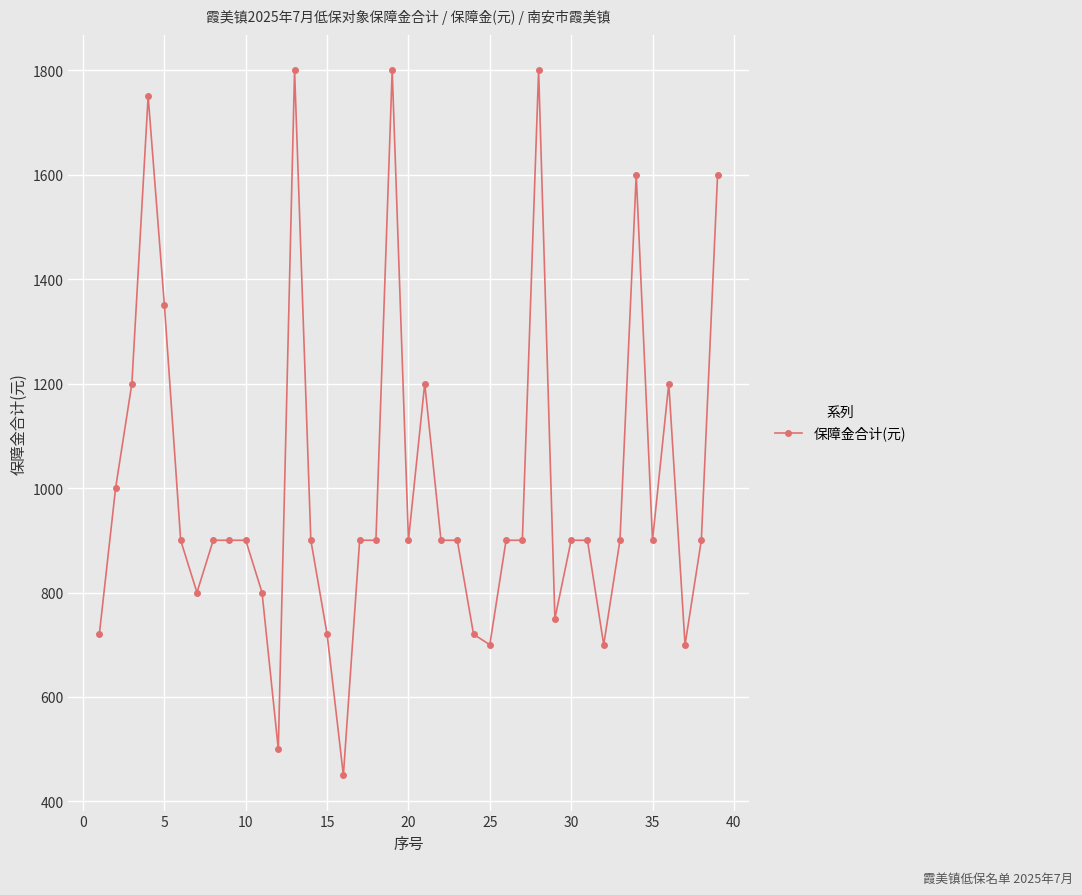

What is the average value?

1004